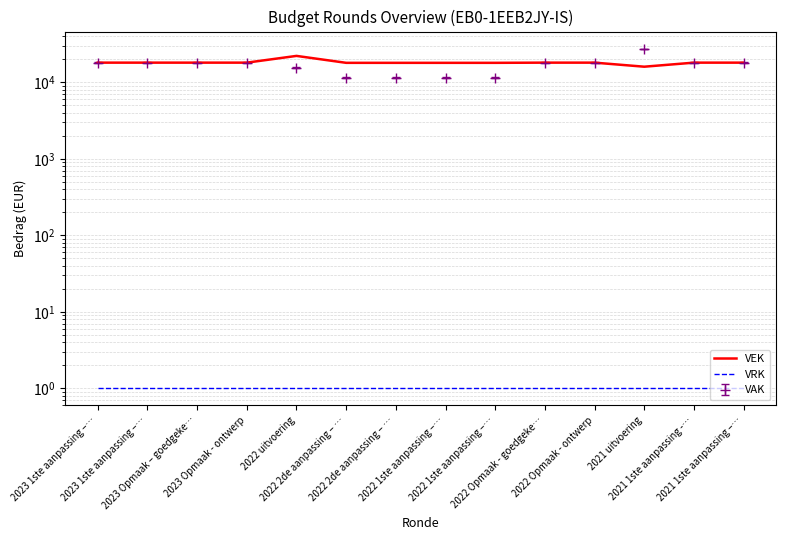

The VRK series shows 1 at 2022 uitvoering. True or false?

True